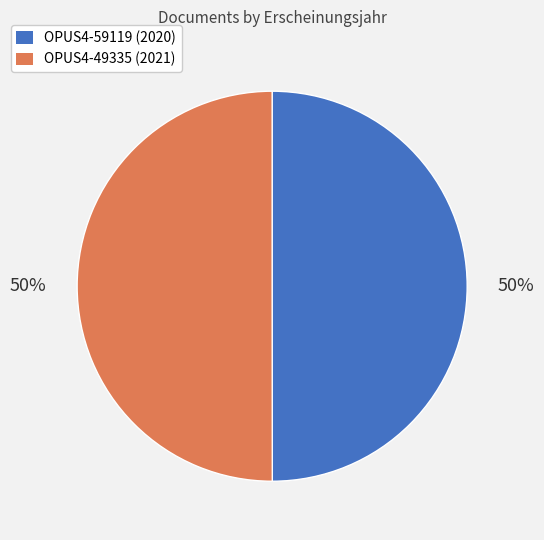

True or false: OPUS4-49335 accounts for 35% of the total.

False